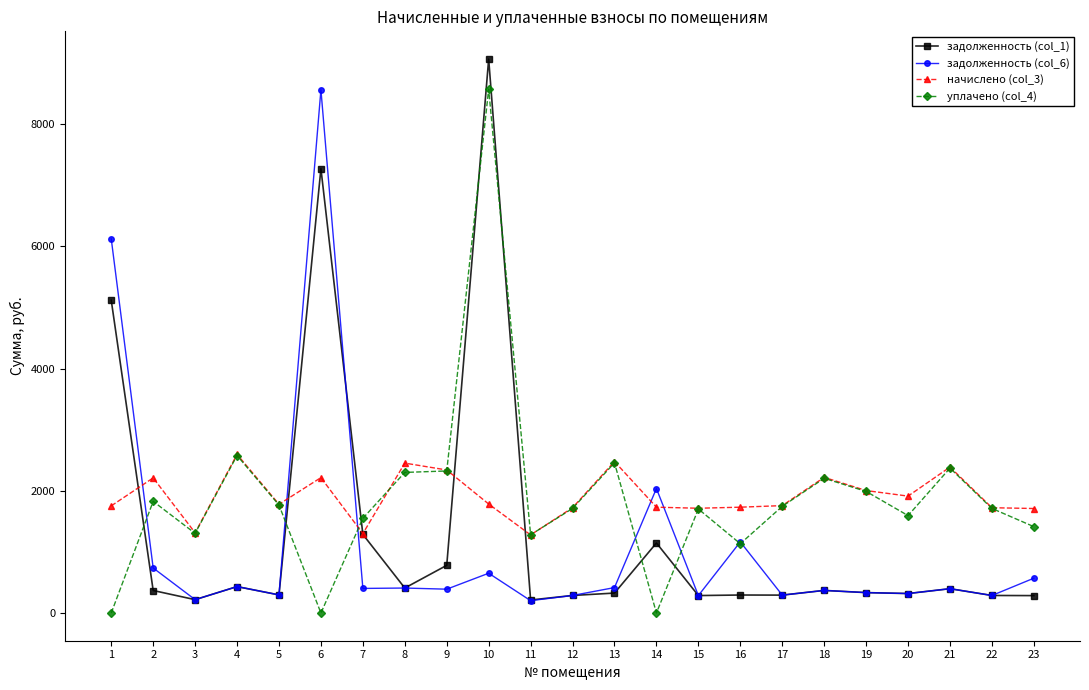

How many values in the начислено (col_3) series are below 1779?

11